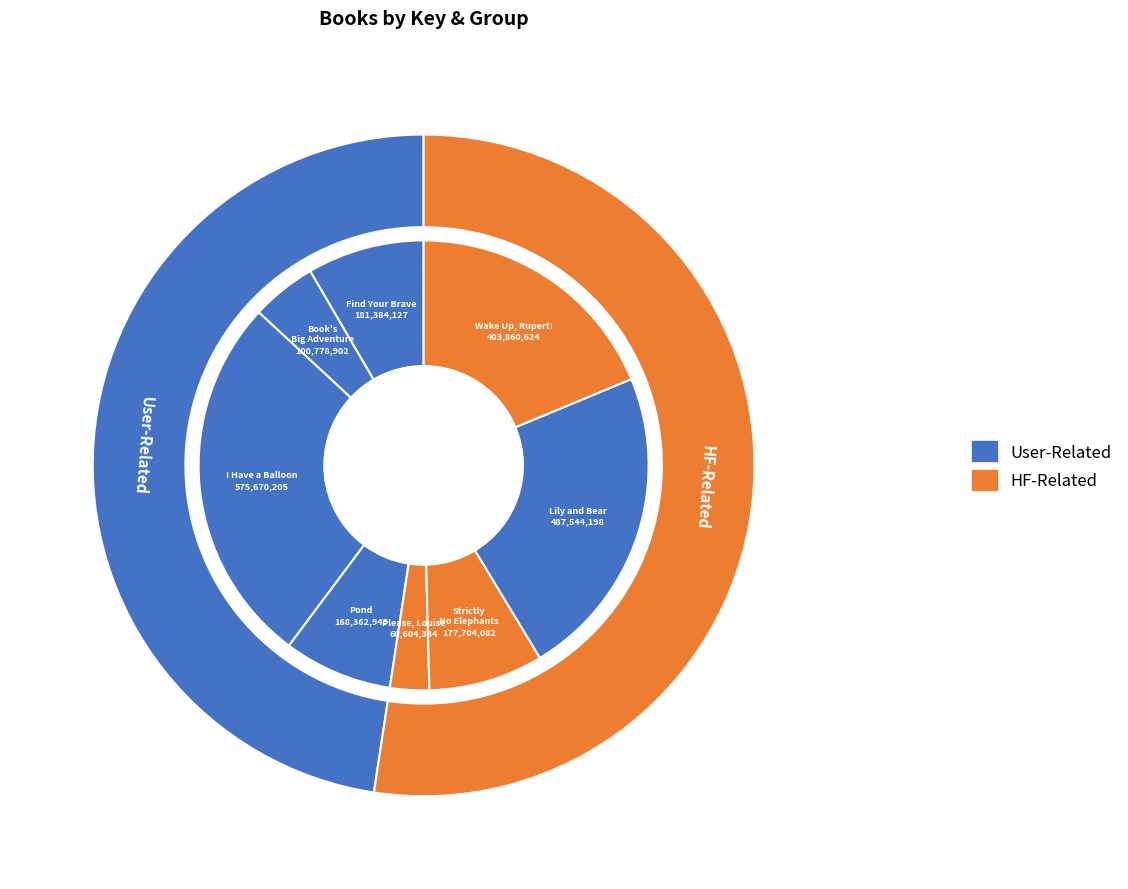

Which slice is the smallest?

Please, Louise